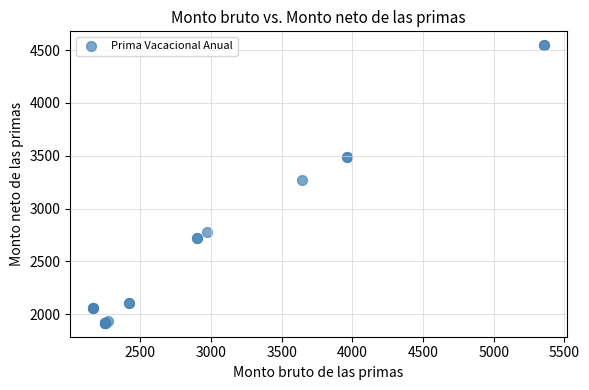

What Y value in the scatter plot is closest to 3232?

3270.4